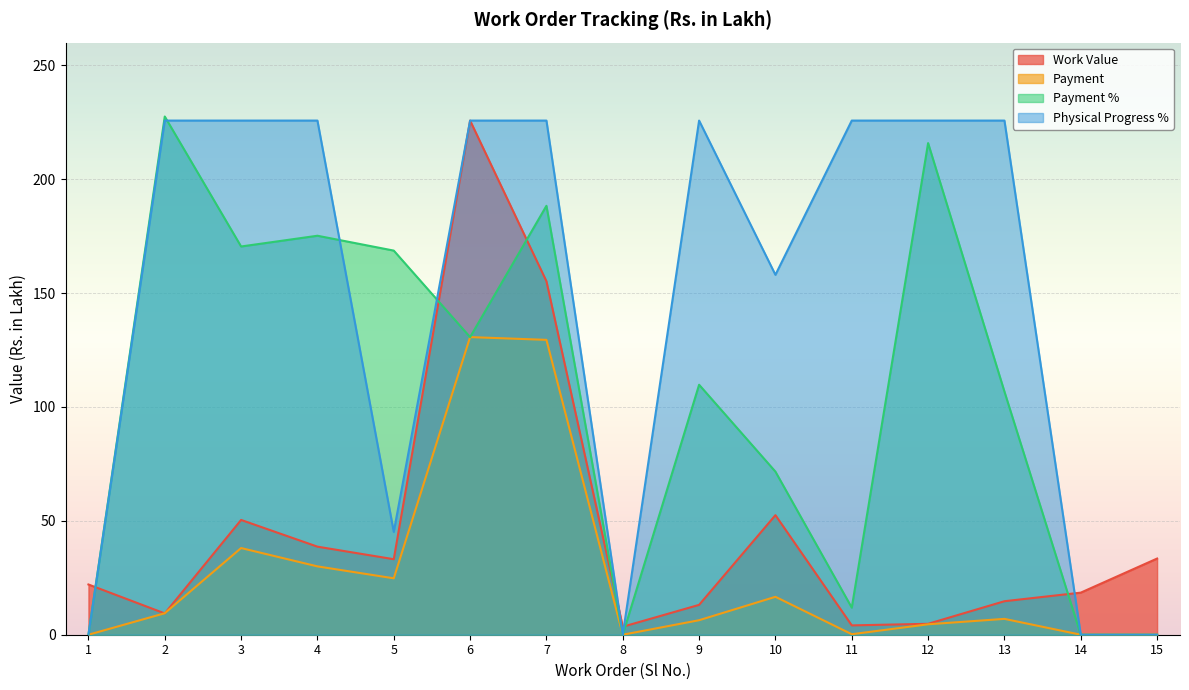

Where do Work Value and Payment first cross each other?

1 and 2